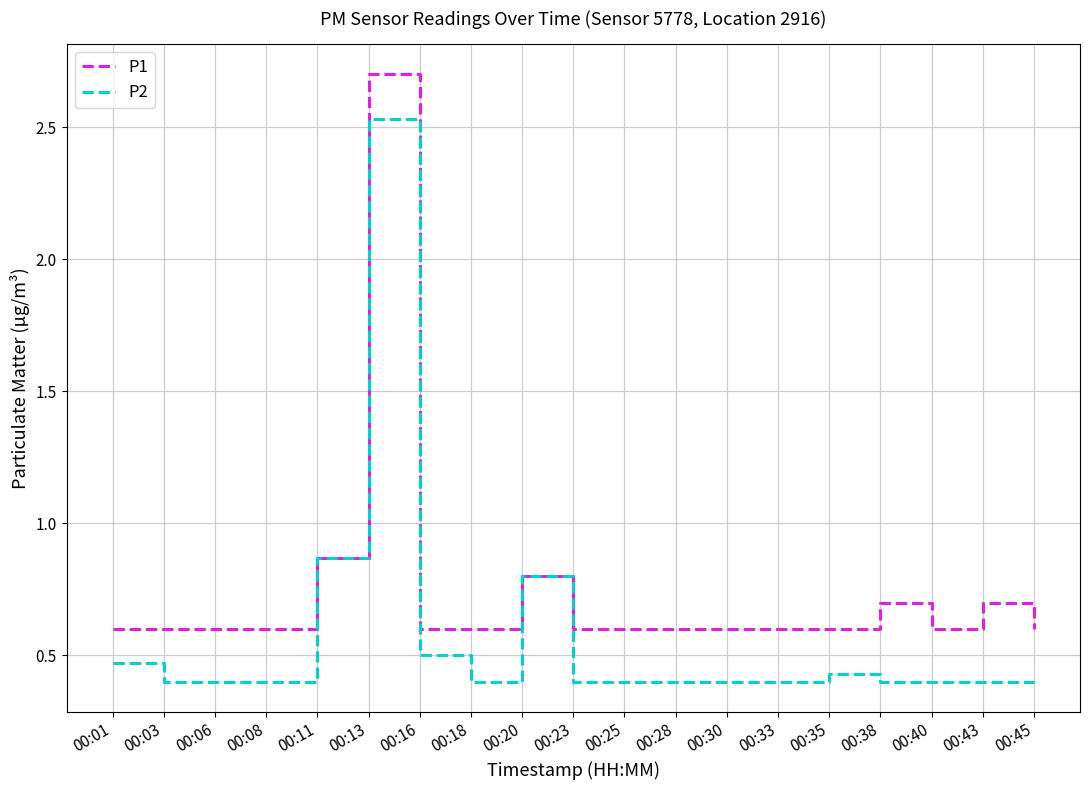

Which series has the widest spread of values?

P2